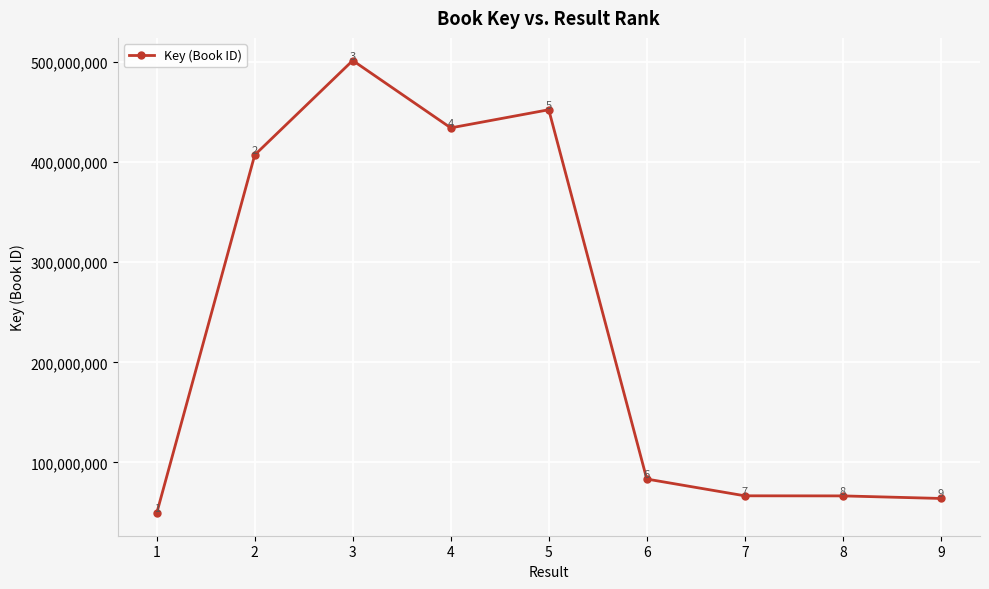

At which category does the data reach its first local valley?

4